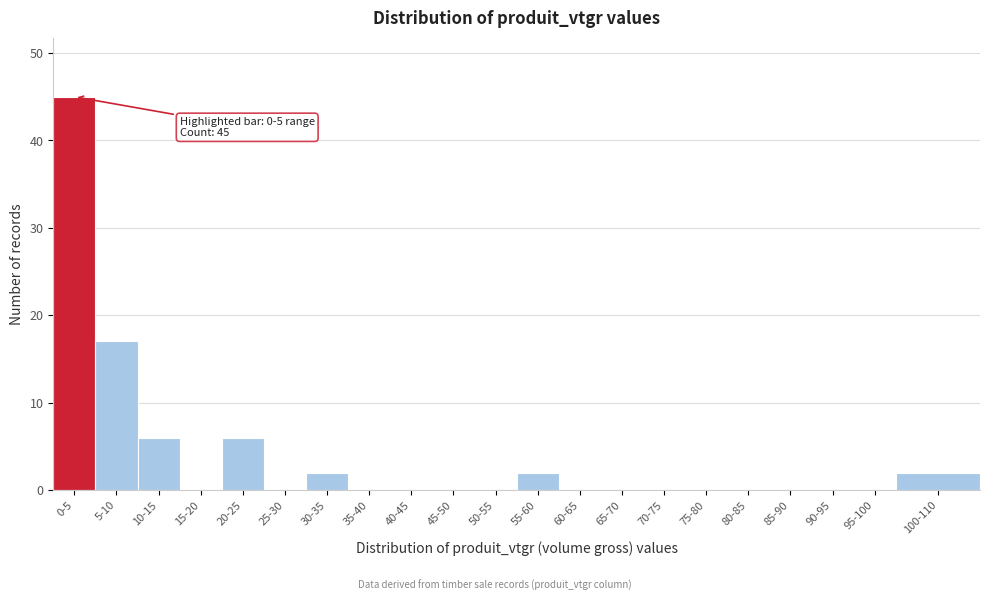

Reading left to right, list all the values displayed in this chart.

0-5=45	5-10=17	10-15=6	15-20=0	20-25=6	25-30=0	30-35=2	35-40=0	40-45=0	45-50=0	50-55=0	55-60=2	60-65=0	65-70=0	70-75=0	75-80=0	80-85=0	85-90=0	90-95=0	95-100=0	100-110=2